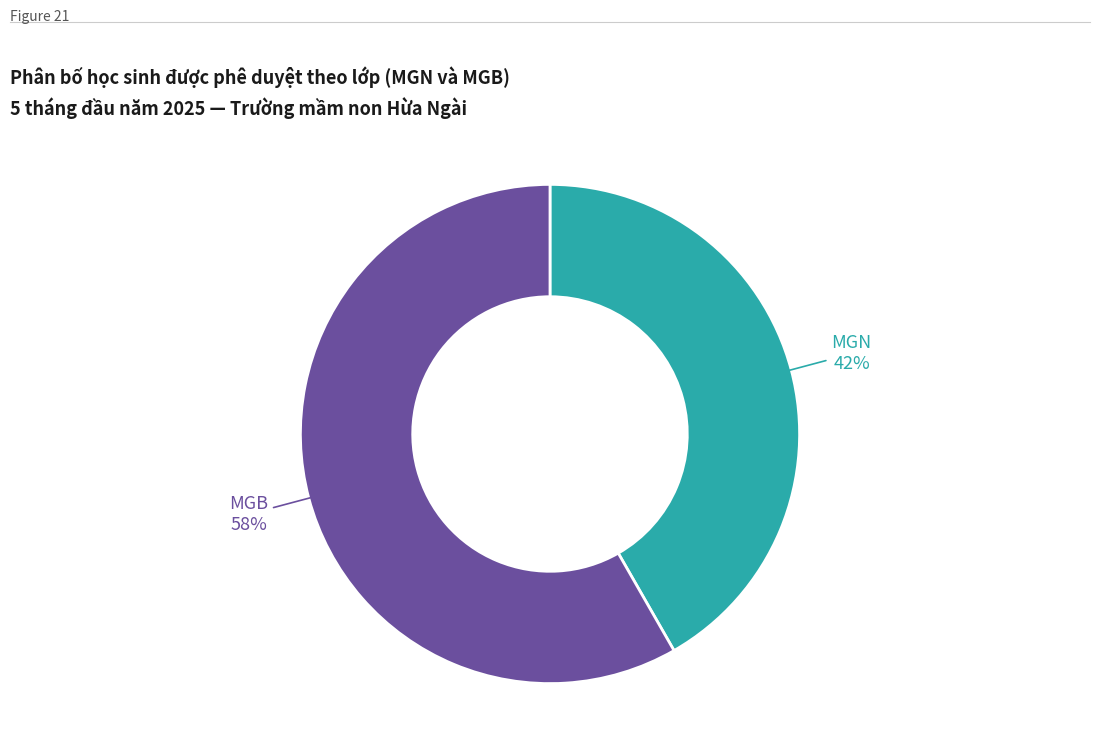

To the nearest percent, what is the average slice percentage?

50%